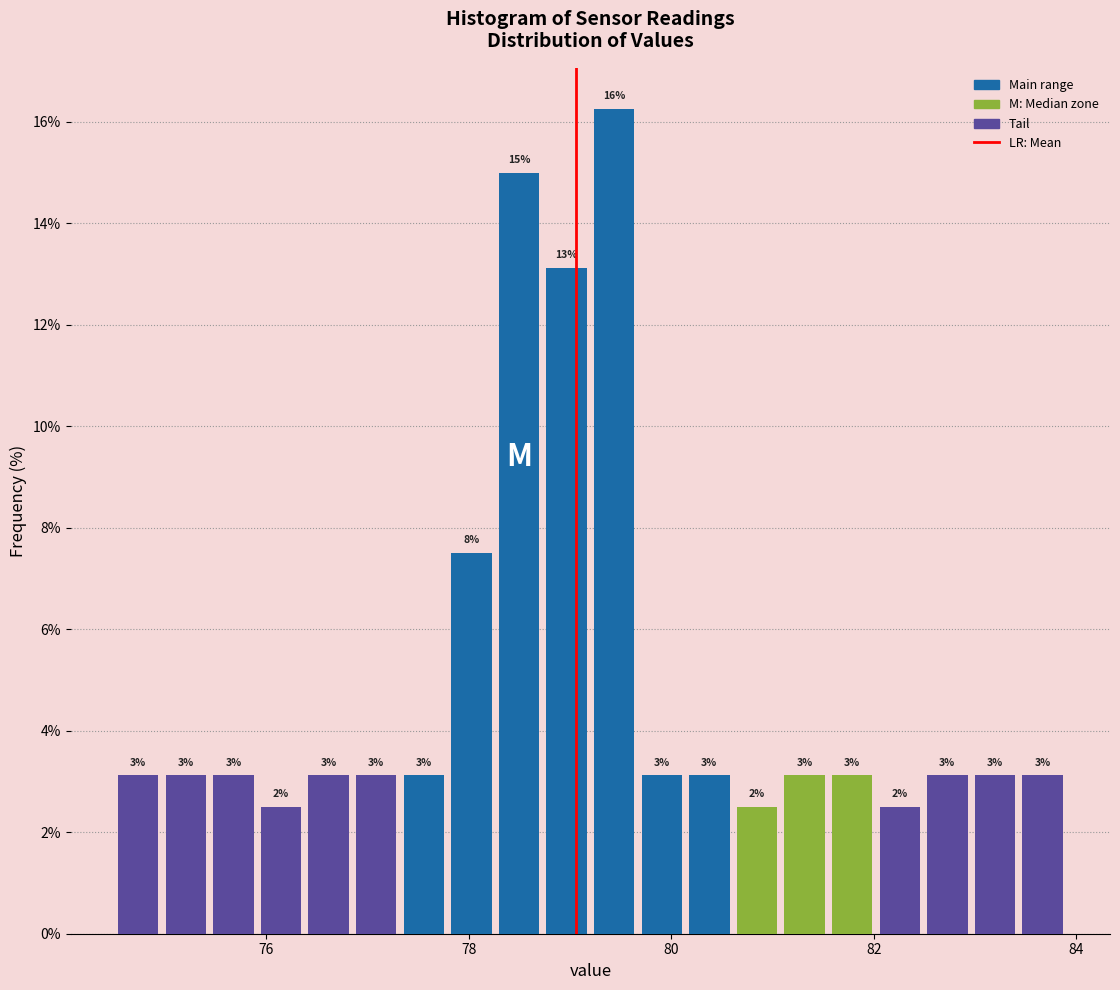

Read against the x-axis, roughly where is the centre of the tallest bar?

79.4